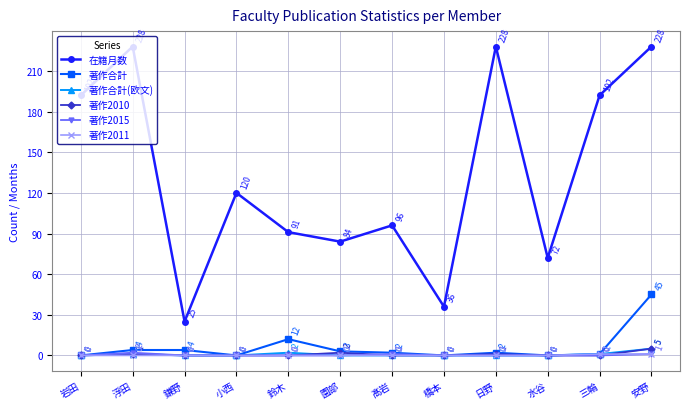

How many values in 著作2010 are above zero?

4